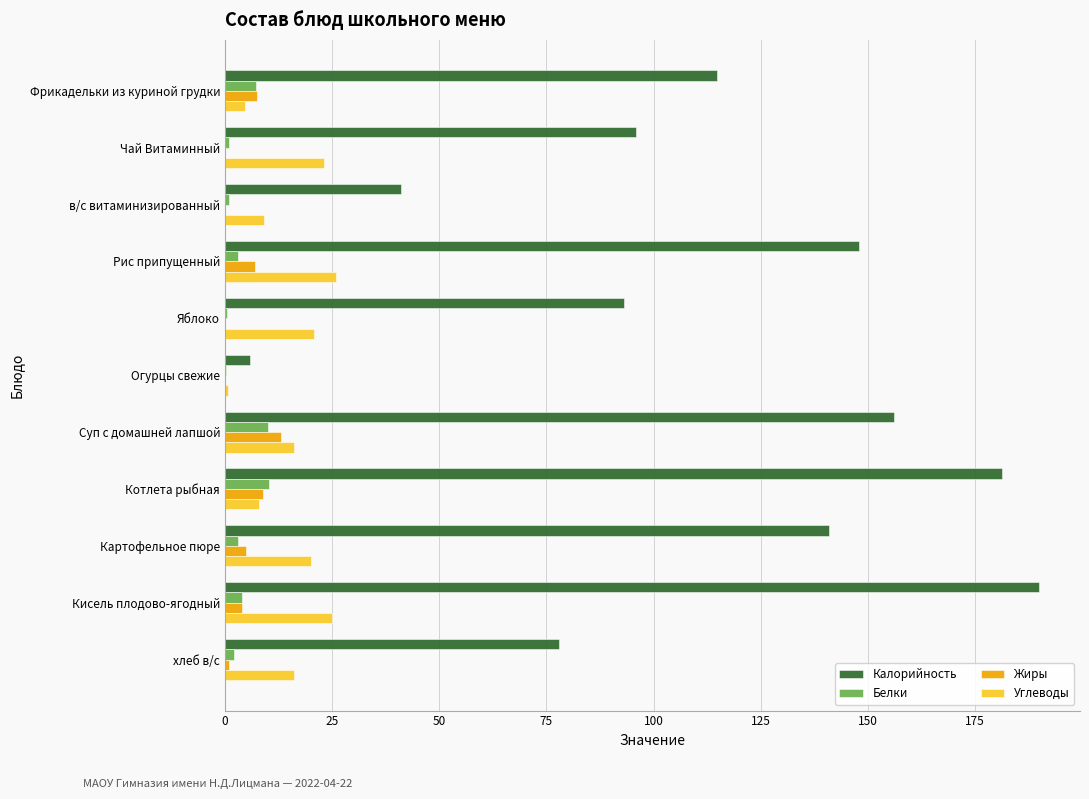

What is the sum of all Углеводы values?

169.0